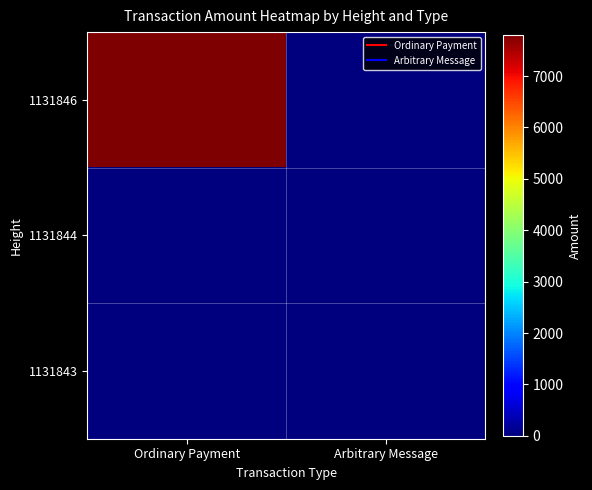

Reading left to right, extract all data points from this chart.

1131846: Ordinary Payment=7798.0	Arbitrary Message=0.0
1131844: Ordinary Payment=0.0	Arbitrary Message=0.0
1131843: Ordinary Payment=0.0	Arbitrary Message=0.0